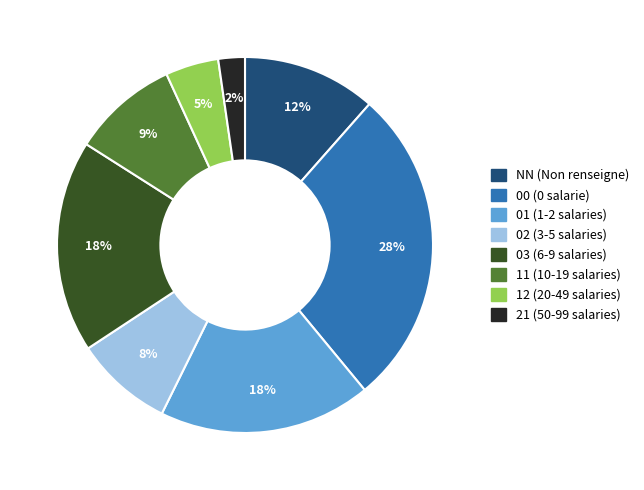

Do NN and 12 together represent more than half of the pie?

No